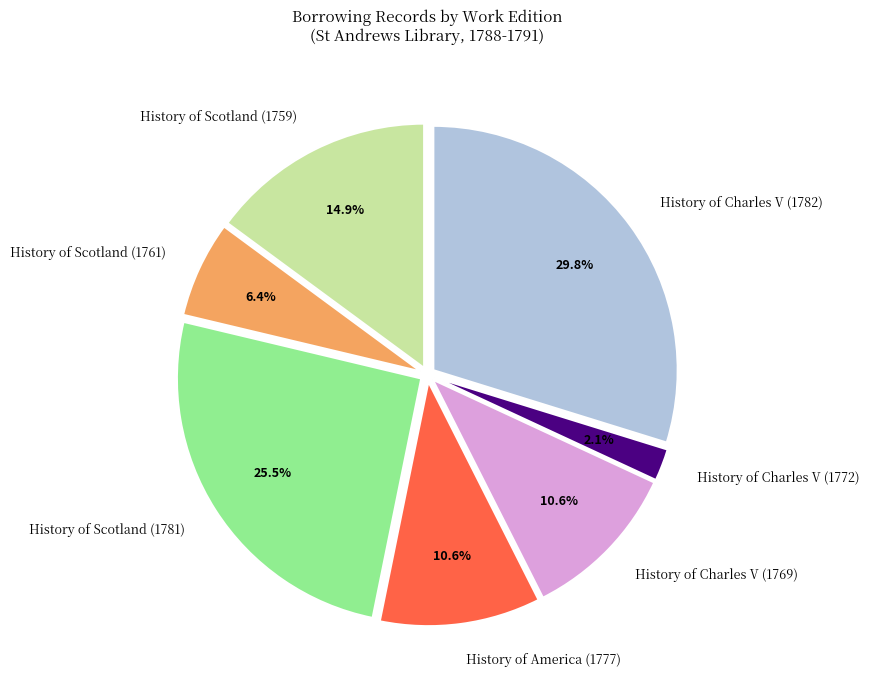

How many slices are in this pie chart?

7